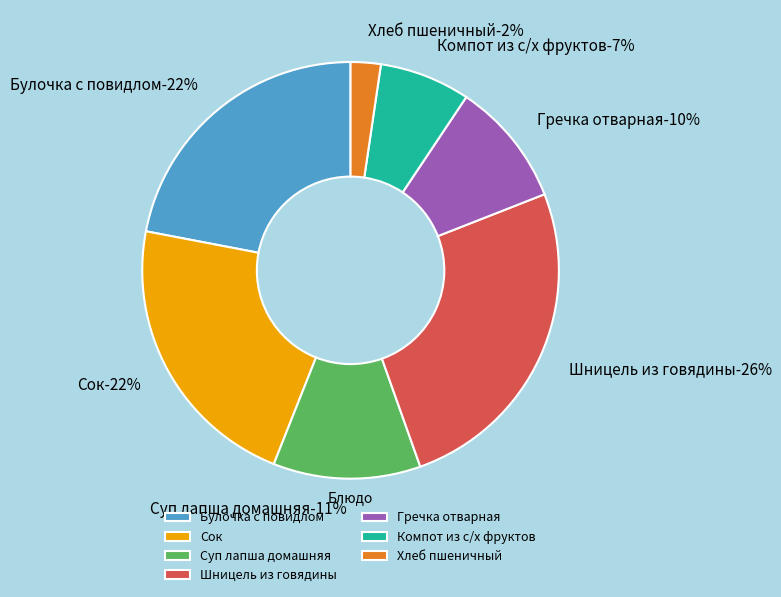

To the nearest percent, what percentage of the pie is Сок?

22%